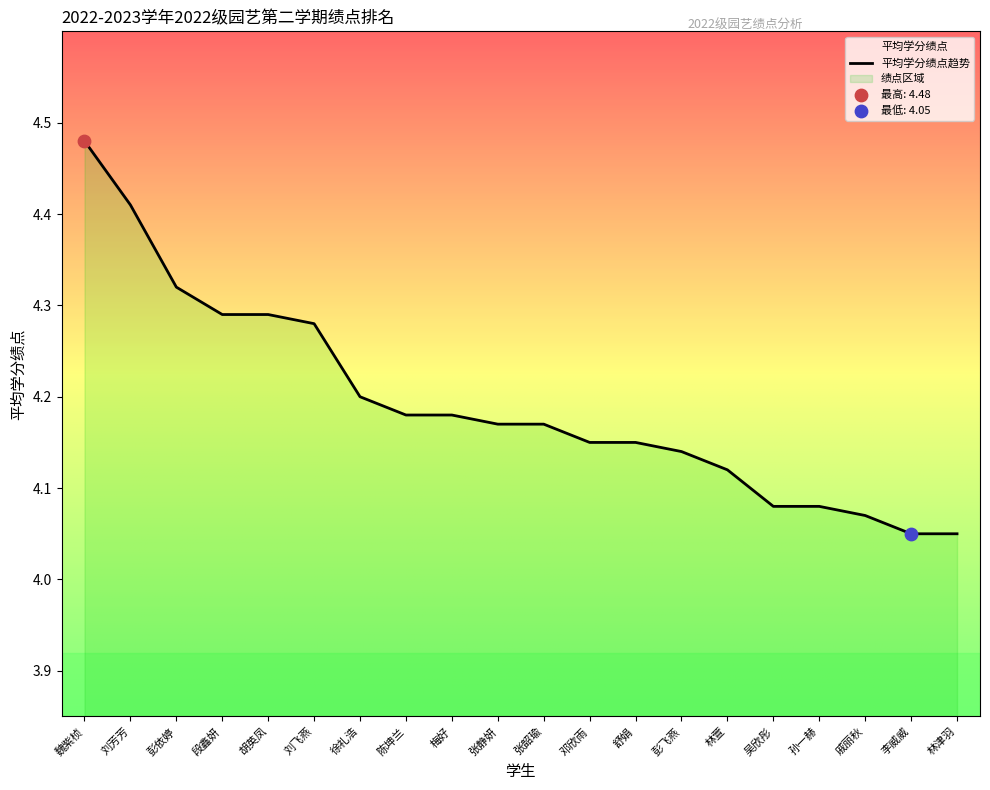

What is the change in value from 陈坤兰 to 戚丽秋?

-0.1